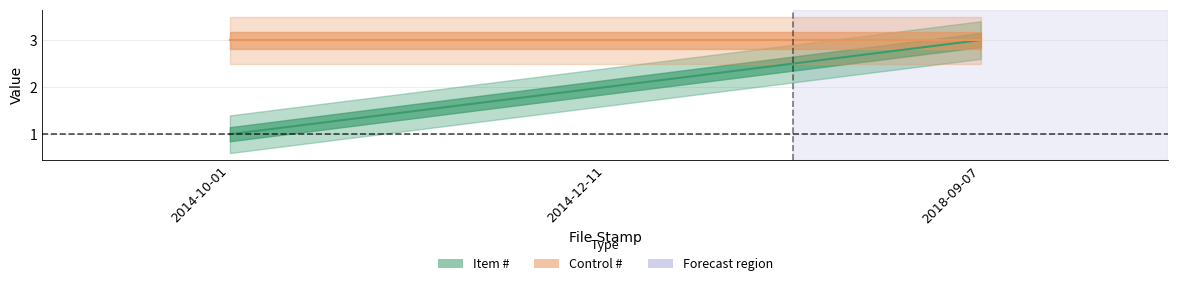

Reading right to left, extract all data points from this chart.

3	2	1